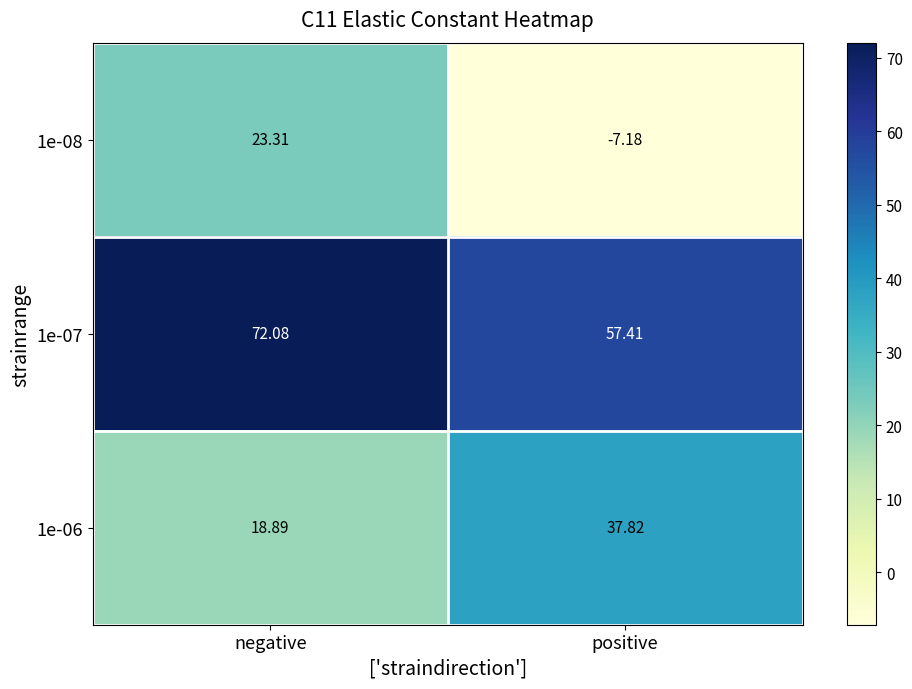

How many categories are shown in the chart?

2